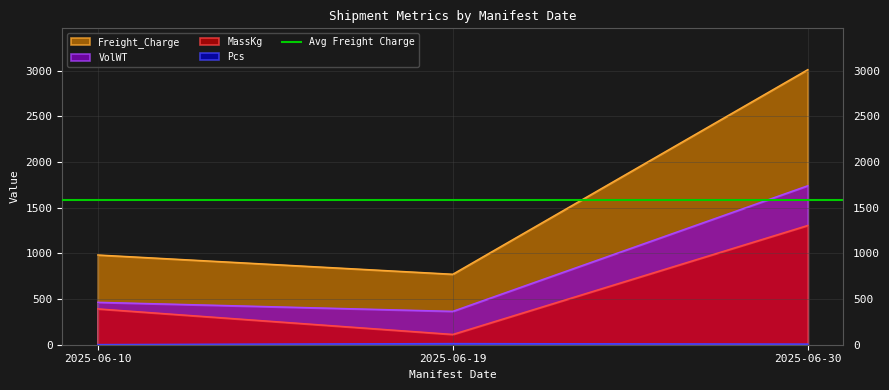

What is the maximum value for MassKg?

1307.0